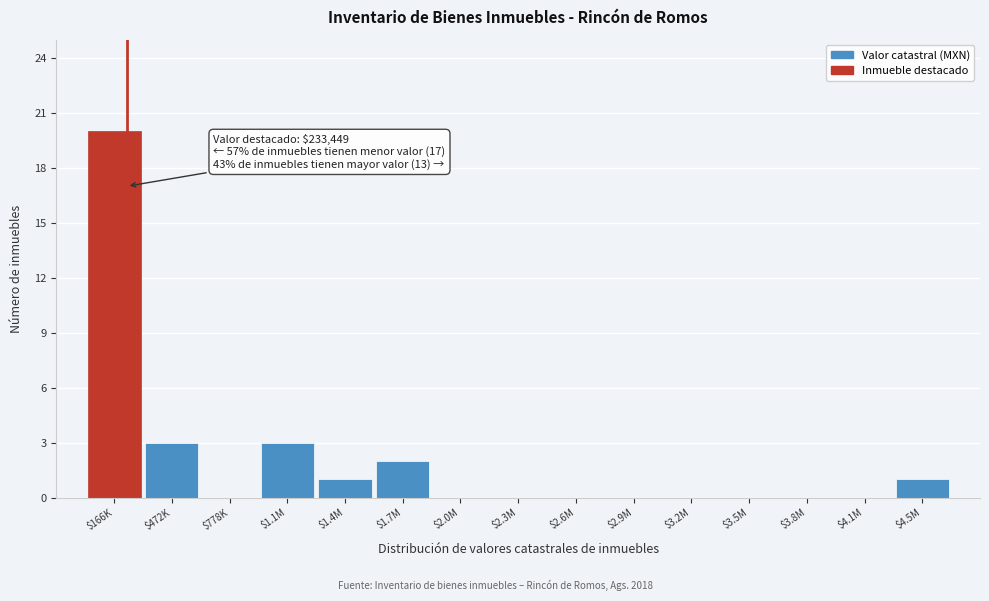

True or false: the data shows 1 at $4.5M.

True